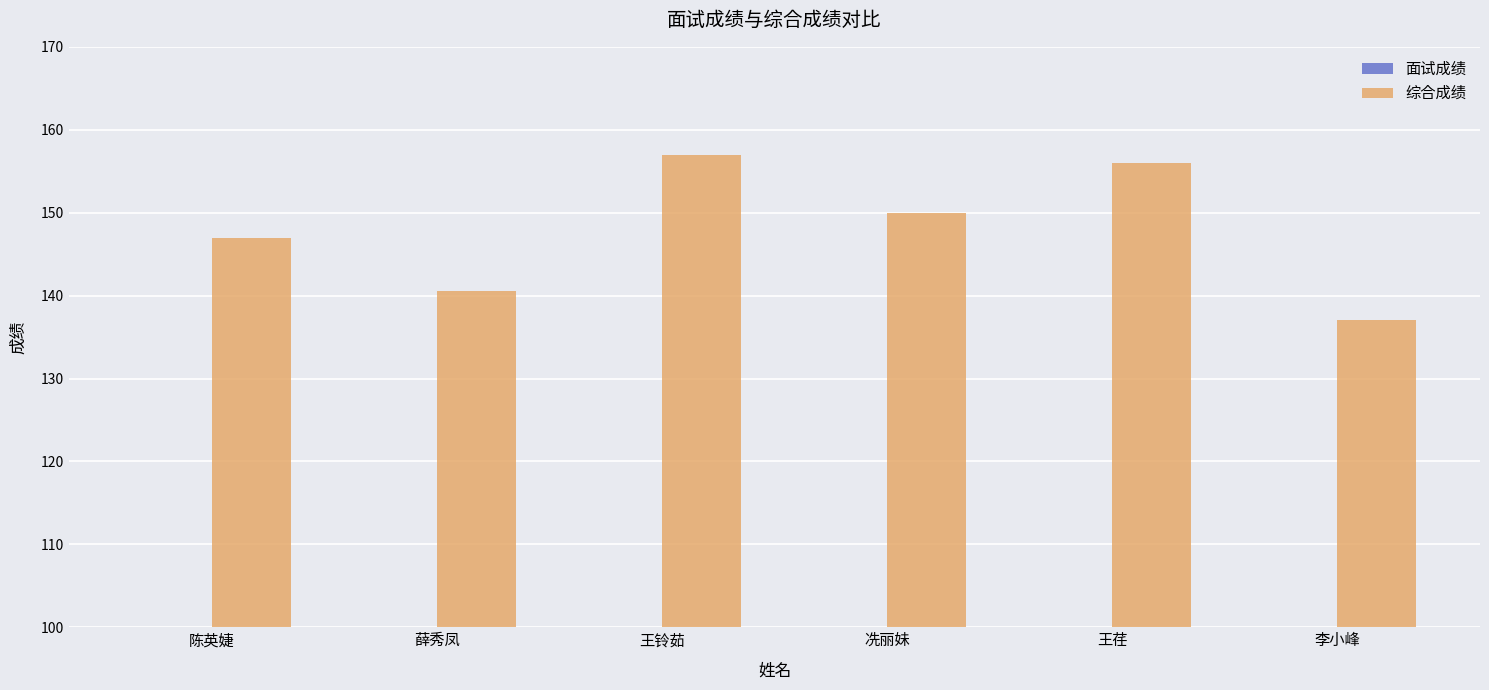

What is the label of the 3rd bar from the left?

王铃茹